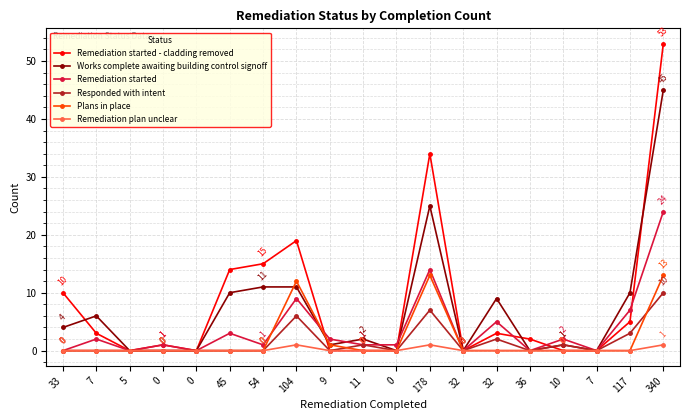

What is the total value across all series at 36?

2